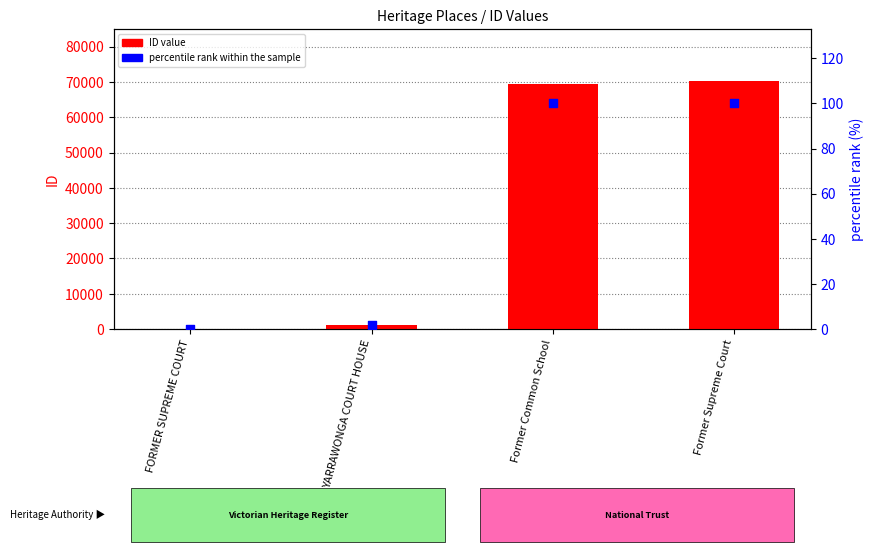

At how many categories does at least one series exceed 35014?

2